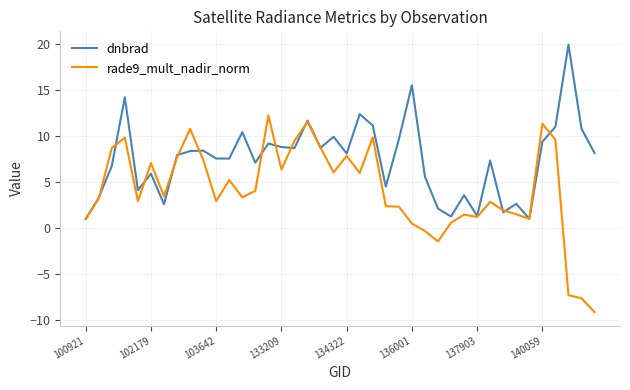

What is the highest value of the rade9_mult_nadir_norm series?

12.2